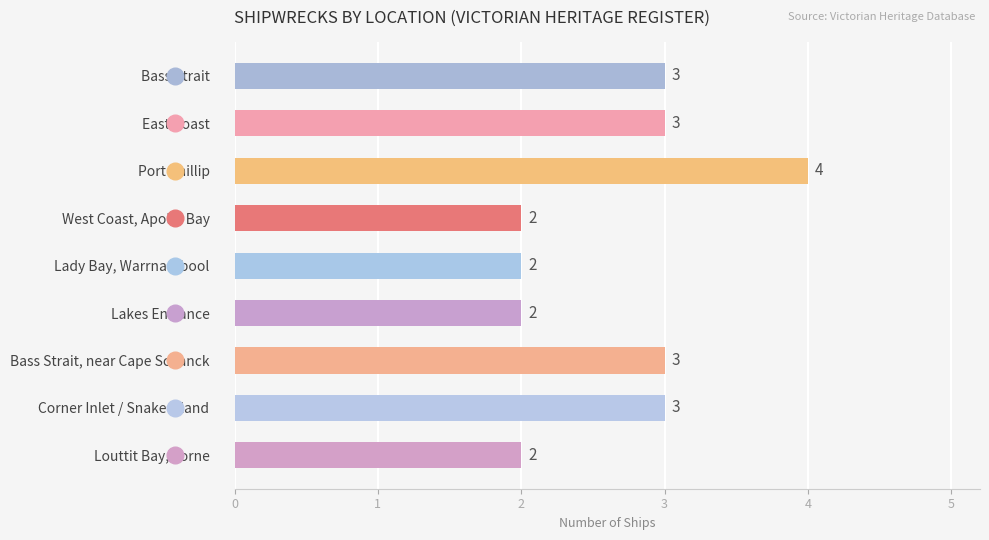

Reading top to bottom, what are all the values shown in this chart?

Bass Strait=3	East Coast=3	Port Phillip=4	West Coast, Apollo Bay=2	Lady Bay, Warrnambool=2	Lakes Entrance=2	Bass Strait, near Cape Schanck=3	Corner Inlet / Snake Island=3	Louttit Bay, Lorne=2